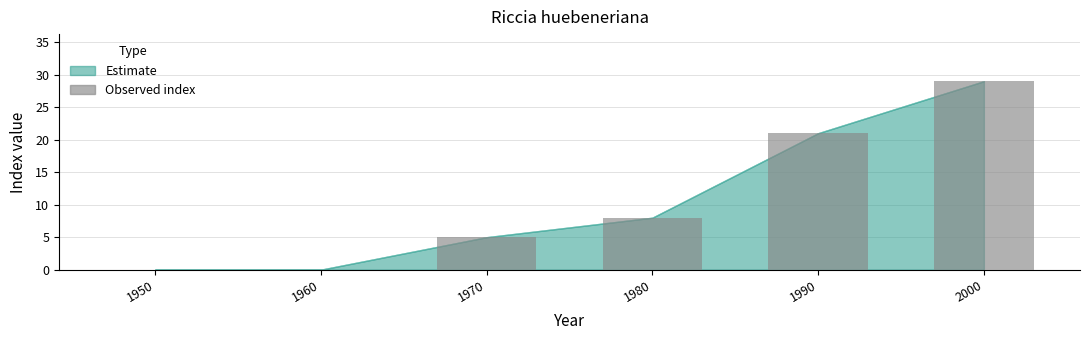

At which label is the value closest to 14?

1980